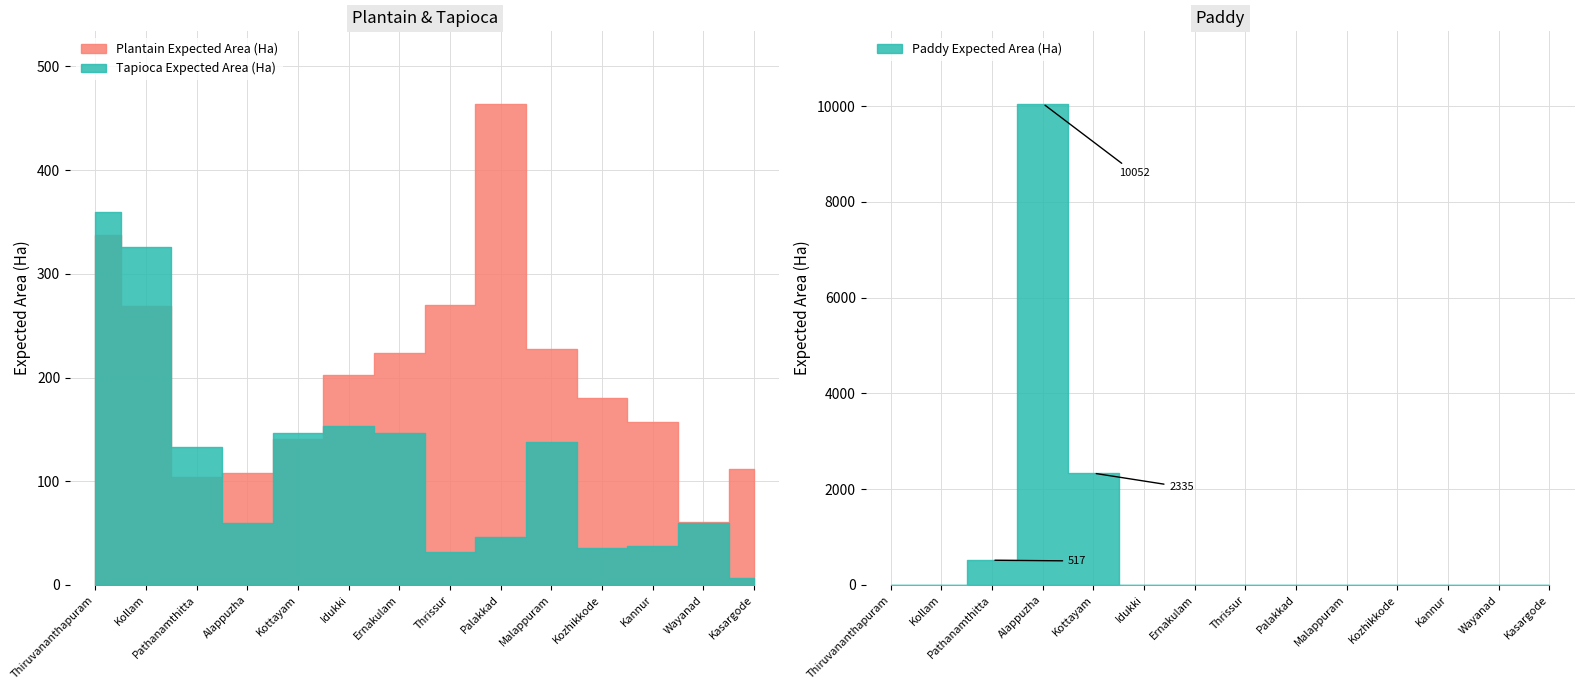

What is the difference between the highest and lowest values at 5?

202.0